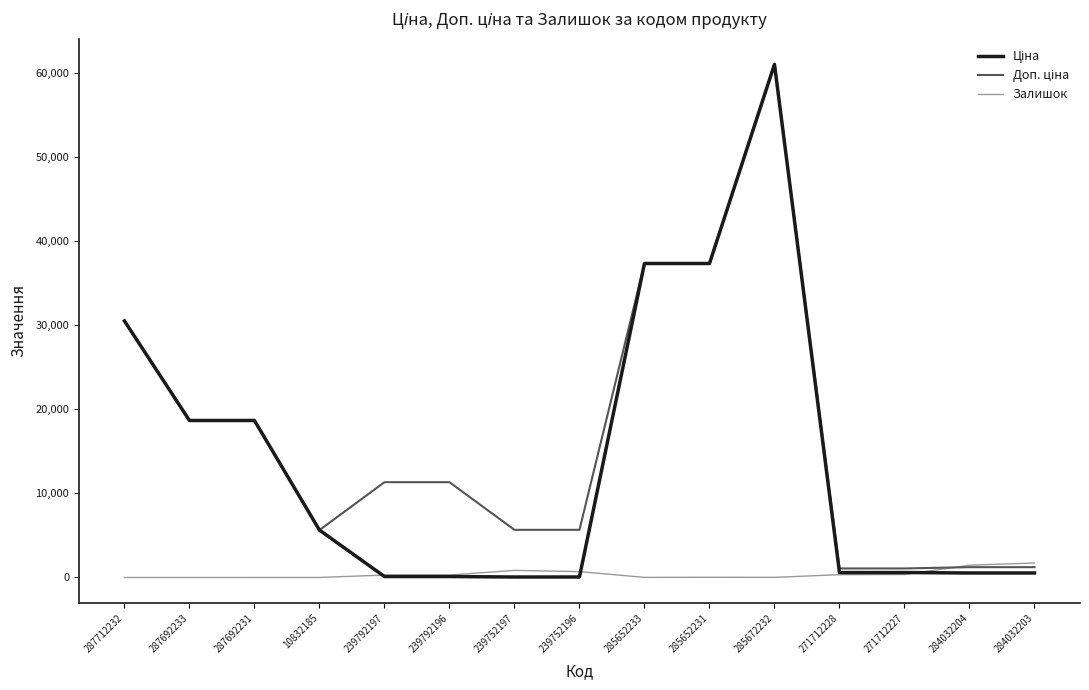

What is the greatest value displayed?

61024.7